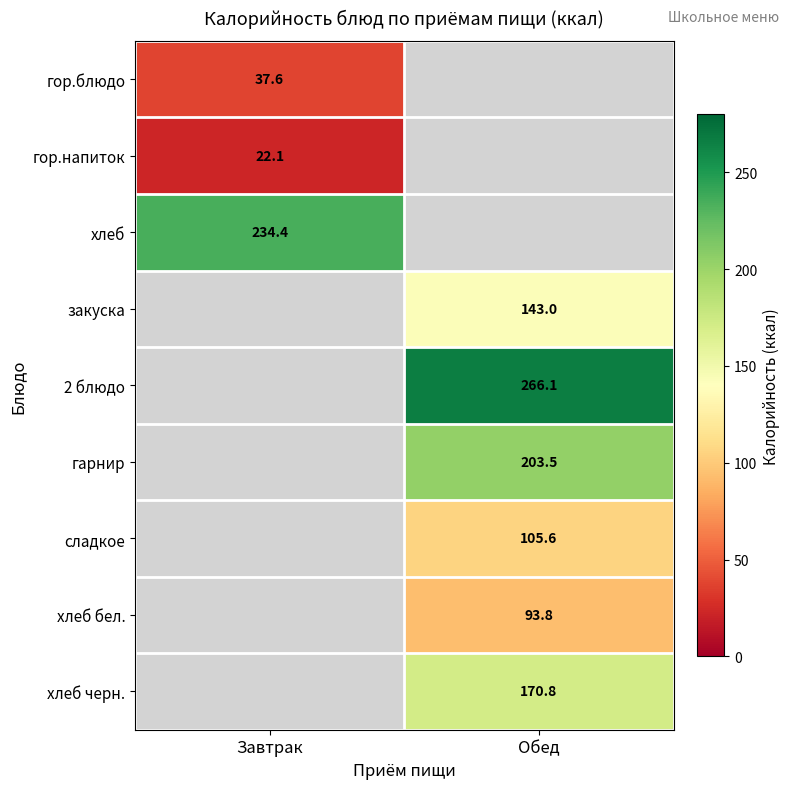

Which has a higher value, Завтрак or Обед?

Обед